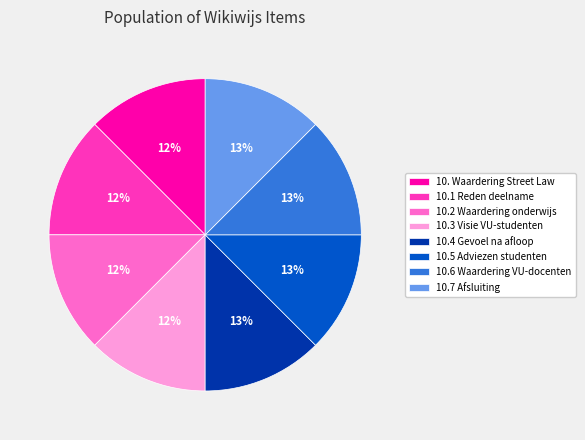

To the nearest percent, what is the combined percentage of 10.4 Gevoel na afloop and 10. Waardering Street Law?

25%